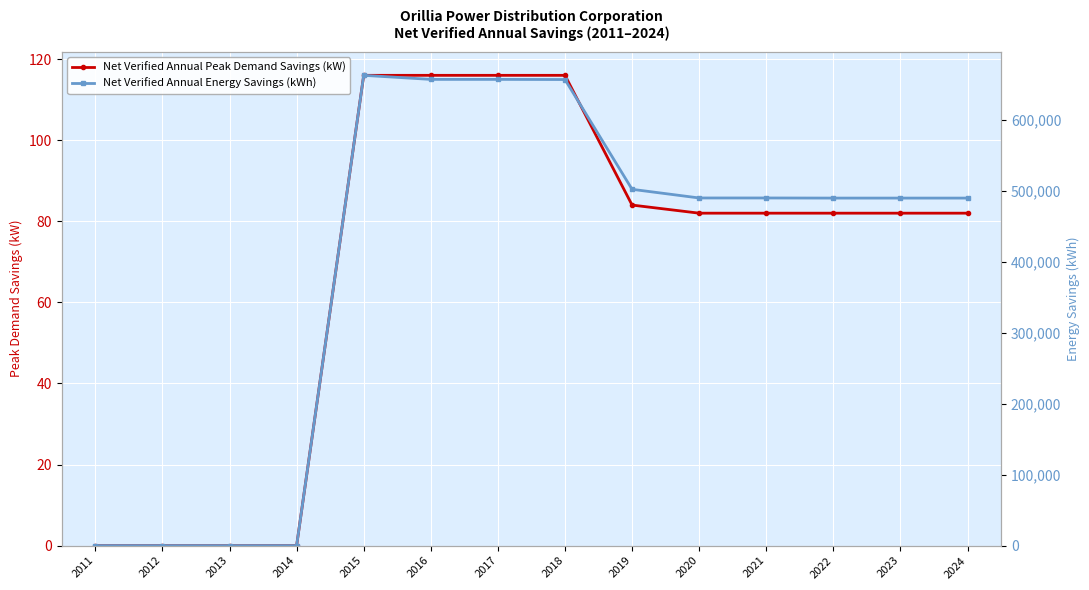

Read the Net Verified Annual Peak Demand Savings (kW) value at 2019.

84